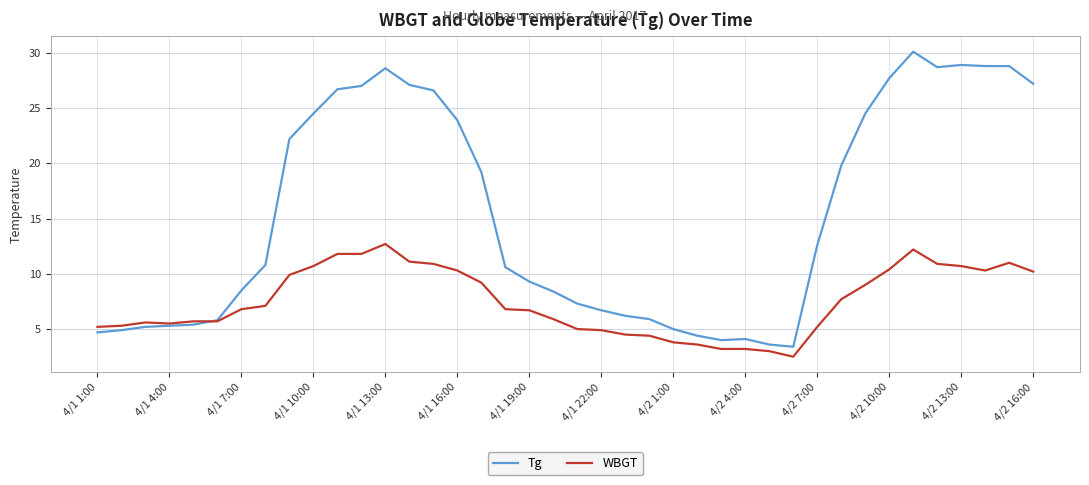

List the series in order of their peak value, lowest first.

WBGT, Tg